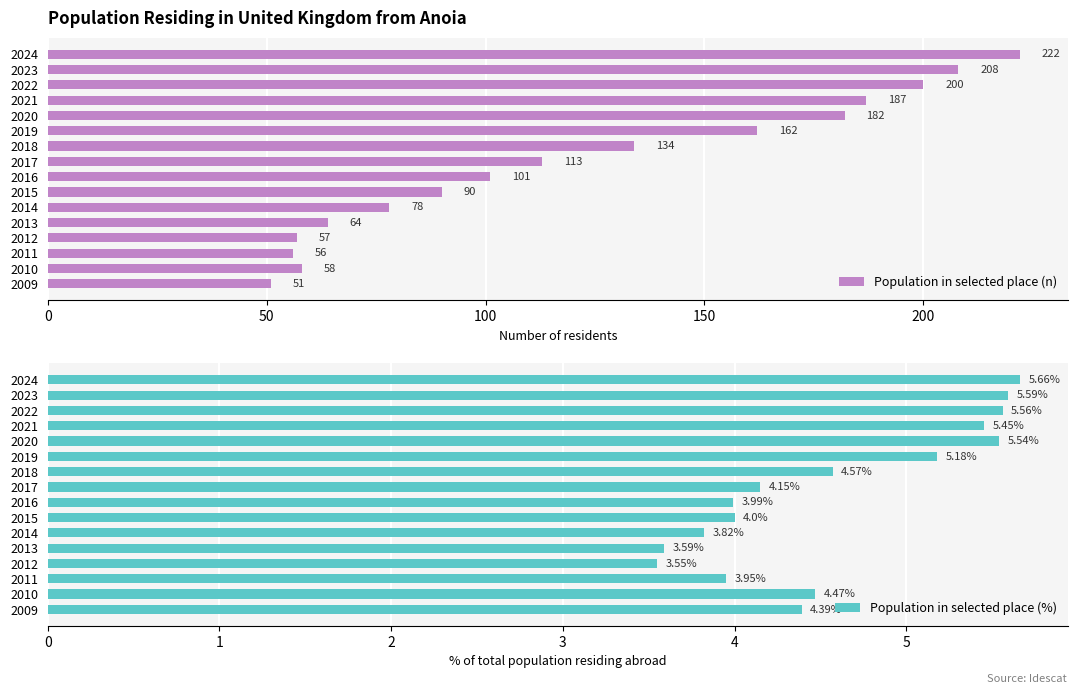

The Population in selected place (n) series shows 104 at 2013. True or false?

False